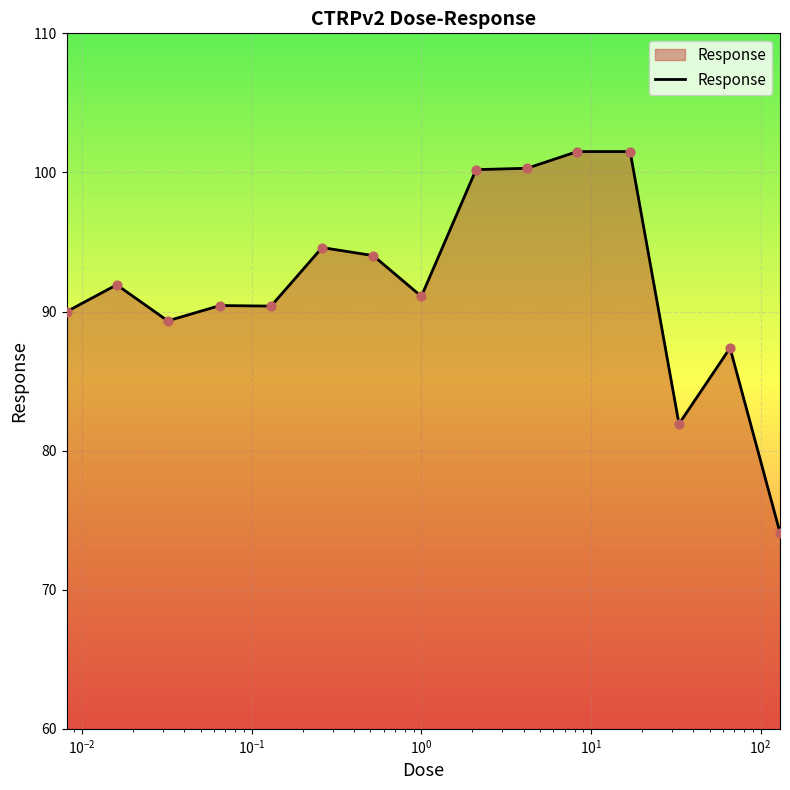

What is the difference between the maximum and minimum values?

27.4